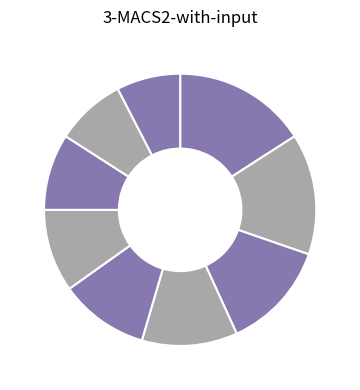

How many slices are in this pie chart?

9